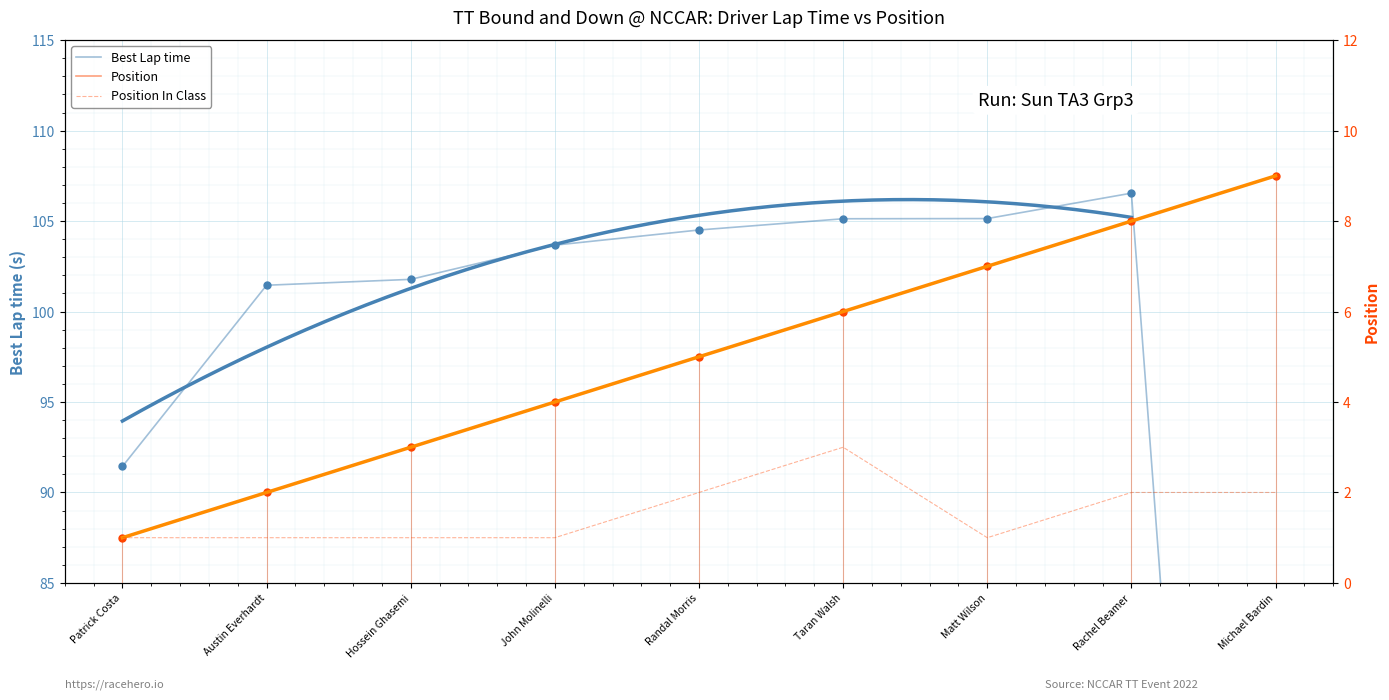

What is the label of the 3rd point from the left?

Hossein Ghasemi